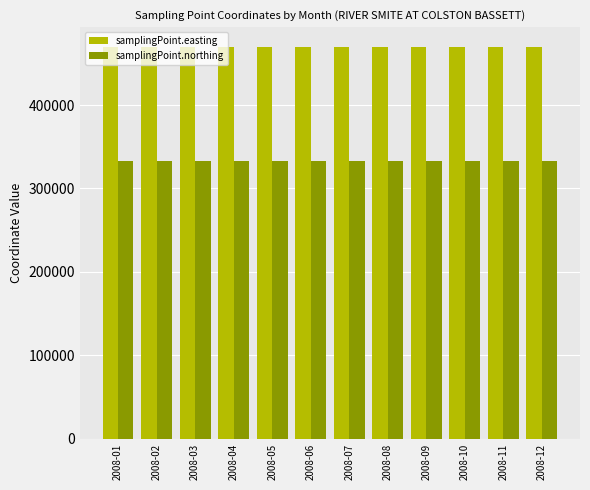

What is the greatest value displayed?

469786